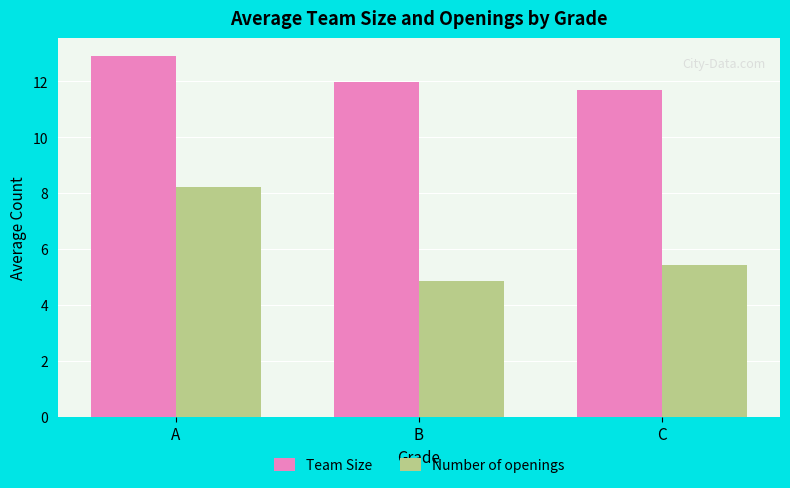

Which label corresponds to the largest value in the chart?

A